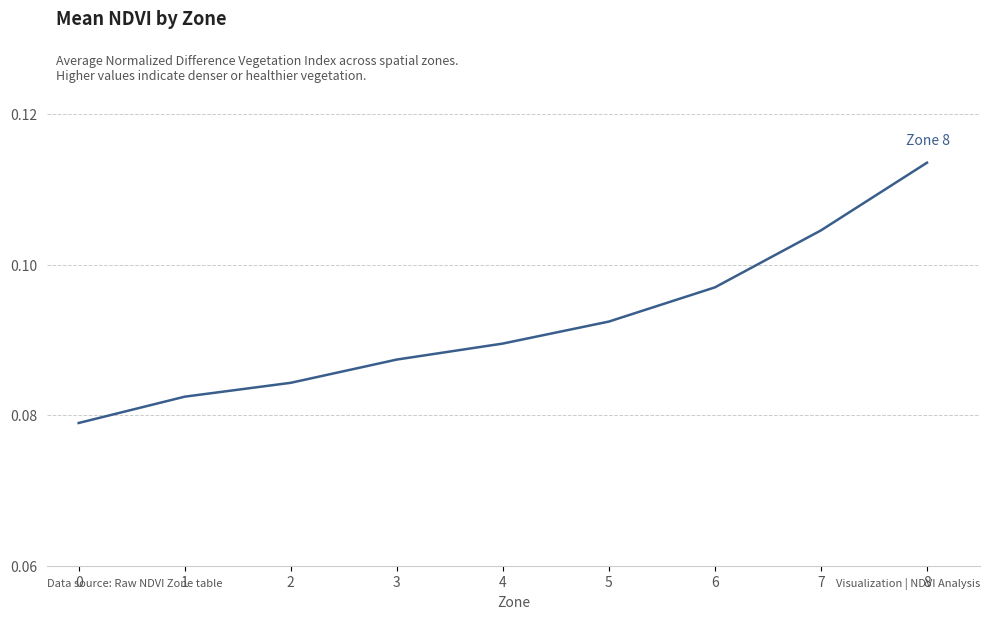

Rank the categories by value from lowest to highest.

0, 1, 2, 3, 4, 5, 6, 7, 8